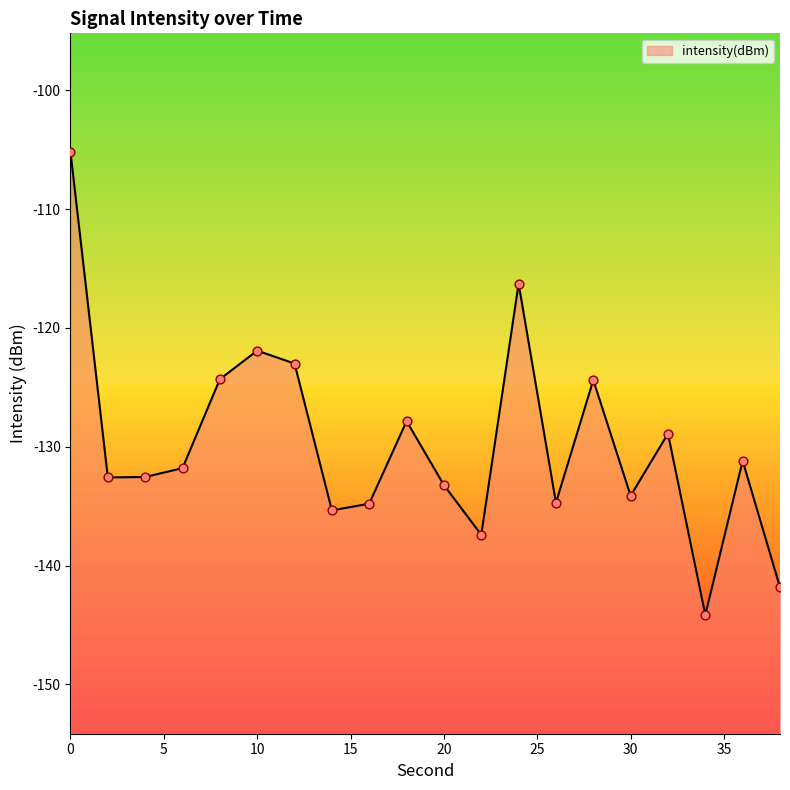

Between 26 and 16, which is larger?

26